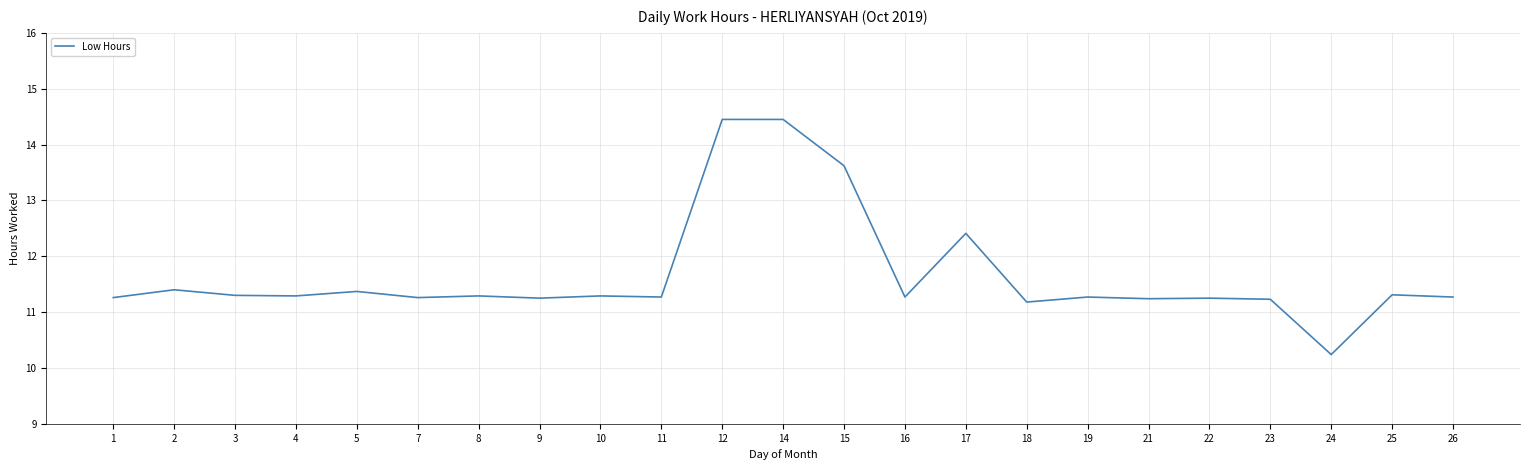

What is the ratio of the value at 2 to the value at 18?

1.0